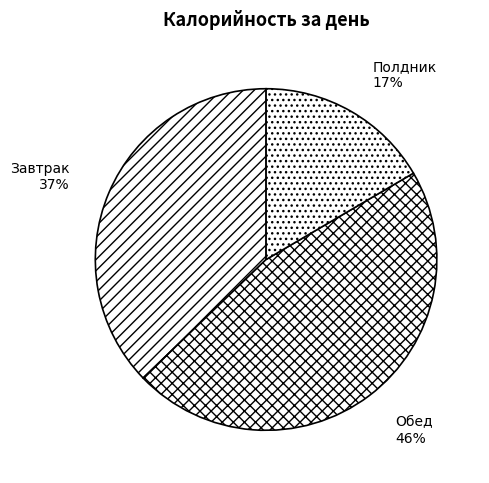

Combined, do Обед and Полдник account for over 50%?

Yes